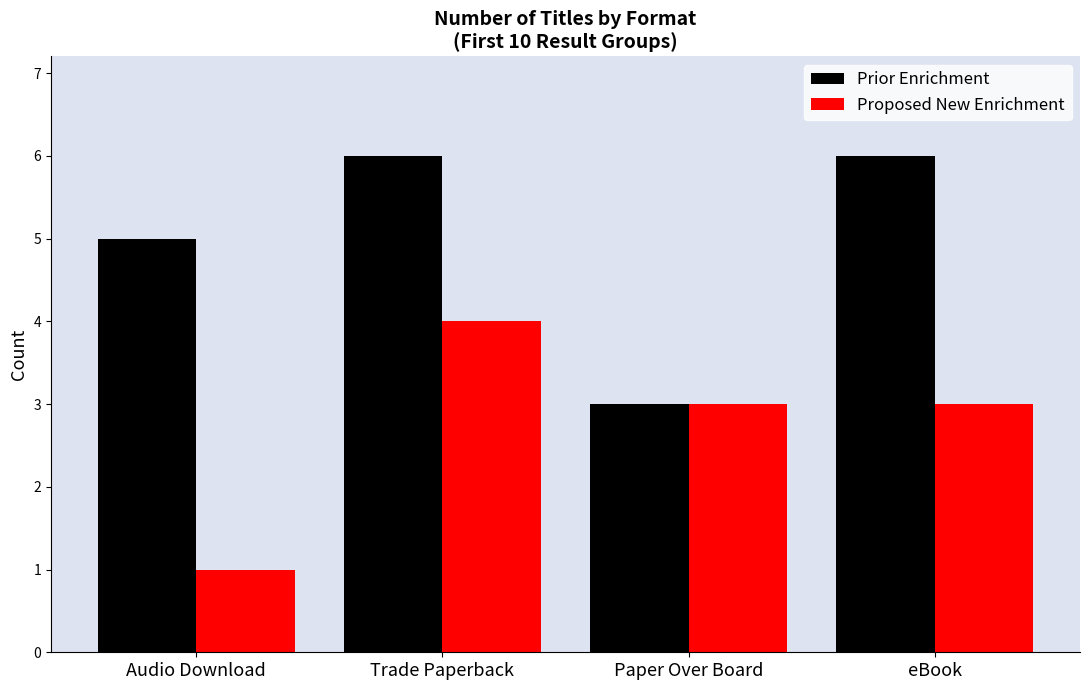

What is the spread (max minus min) of values at Audio Download?

4